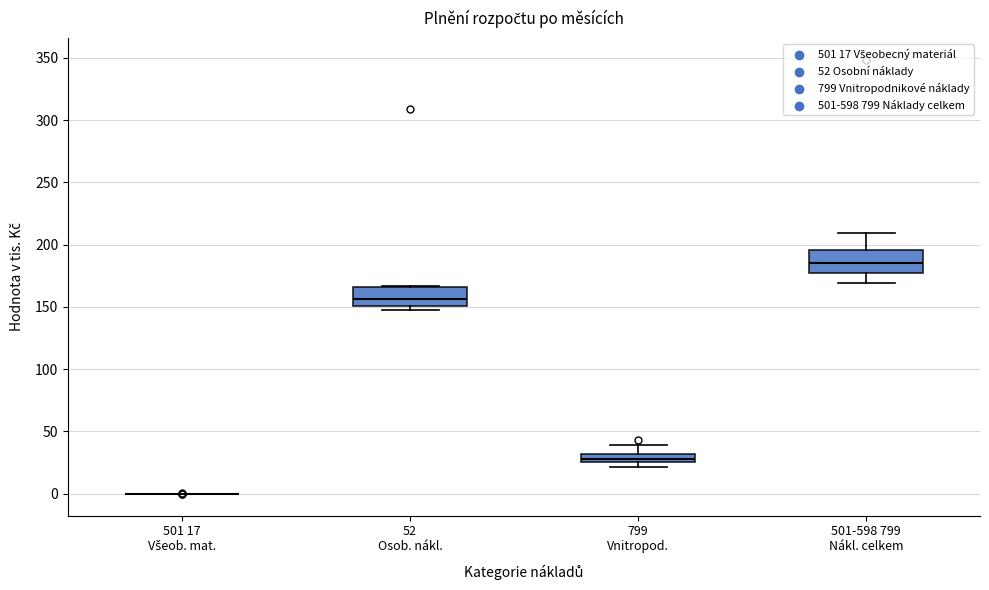

Where is the upper edge of the box for 501-598 799 Nákl. celkem on the y-axis? The values are not printed on the chart, so give them approximately, as read against the axis.

195